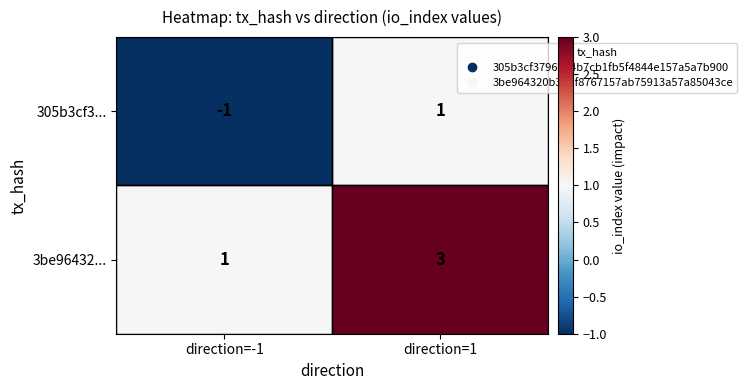

True or false: 3be96432... has a value of 3 at direction=1.

True